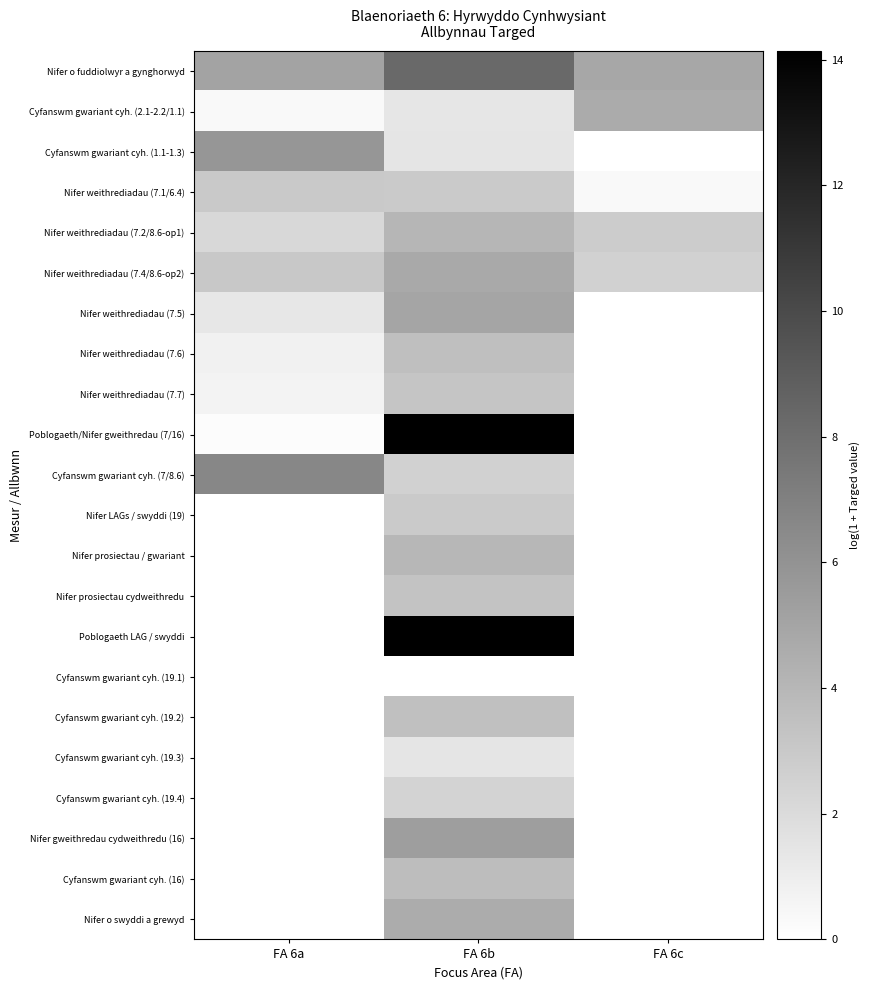

Reading left to right, list all the values displayed in this chart.

Nifer o fuddiolwyr a gynghorwyd: FA 6a=5.1	FA 6b=8.3	FA 6c=4.9
Cyfanswm gwariant cyh. (2.1-2.2/1.1): FA 6a=0.4	FA 6b=1.4	FA 6c=4.7
Cyfanswm gwariant cyh. (1.1-1.3): FA 6a=5.8	FA 6b=1.4	FA 6c=0.0
Nifer weithrediadau (7.1/6.4): FA 6a=3.0	FA 6b=2.9	FA 6c=0.3
Nifer weithrediadau (7.2/8.6-op1): FA 6a=2.2	FA 6b=4.0	FA 6c=2.8
Nifer weithrediadau (7.4/8.6-op2): FA 6a=3.0	FA 6b=4.8	FA 6c=2.6
Nifer weithrediadau (7.5): FA 6a=1.4	FA 6b=5.0	FA 6c=0.0
Nifer weithrediadau (7.6): FA 6a=0.8	FA 6b=3.6	FA 6c=0.0
Nifer weithrediadau (7.7): FA 6a=0.7	FA 6b=3.3	FA 6c=0.0
Poblogaeth/Nifer gweithredau (7/16): FA 6a=0.2	FA 6b=14.1	FA 6c=0.0
Cyfanswm gwariant cyh. (7/8.6): FA 6a=6.6	FA 6b=2.6	FA 6c=0.0
Nifer LAGs / swyddi (19): FA 6a=0.0	FA 6b=2.9	FA 6c=0.0
Nifer prosiectau / gwariant: FA 6a=0.0	FA 6b=4.0	FA 6c=0.0
Nifer prosiectau cydweithredu: FA 6a=0.0	FA 6b=3.3	FA 6c=0.0
Poblogaeth LAG / swyddi: FA 6a=0.0	FA 6b=14.1	FA 6c=0.0
Cyfanswm gwariant cyh. (19.1): FA 6a=0.0	FA 6b=0.0	FA 6c=0.0
Cyfanswm gwariant cyh. (19.2): FA 6a=0.0	FA 6b=3.5	FA 6c=0.0
Cyfanswm gwariant cyh. (19.3): FA 6a=0.0	FA 6b=1.4	FA 6c=0.0
Cyfanswm gwariant cyh. (19.4): FA 6a=0.0	FA 6b=2.5	FA 6c=0.0
Nifer gweithredau cydweithredu (16): FA 6a=0.0	FA 6b=5.4	FA 6c=0.0
Cyfanswm gwariant cyh. (16): FA 6a=0.0	FA 6b=3.7	FA 6c=0.0
Nifer o swyddi a grewyd: FA 6a=0.0	FA 6b=4.6	FA 6c=0.0